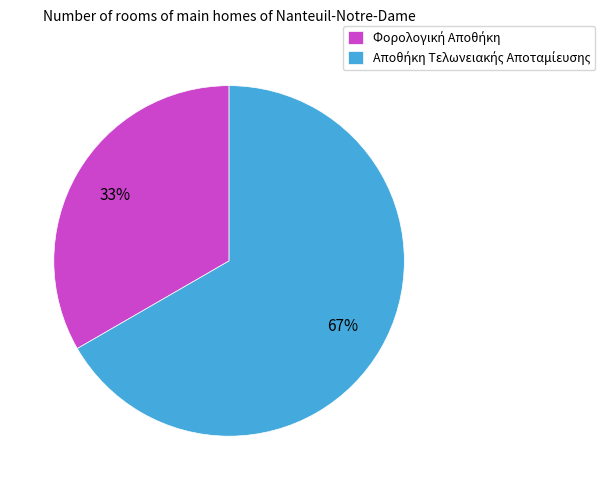

Does any single category account for the majority?

Yes